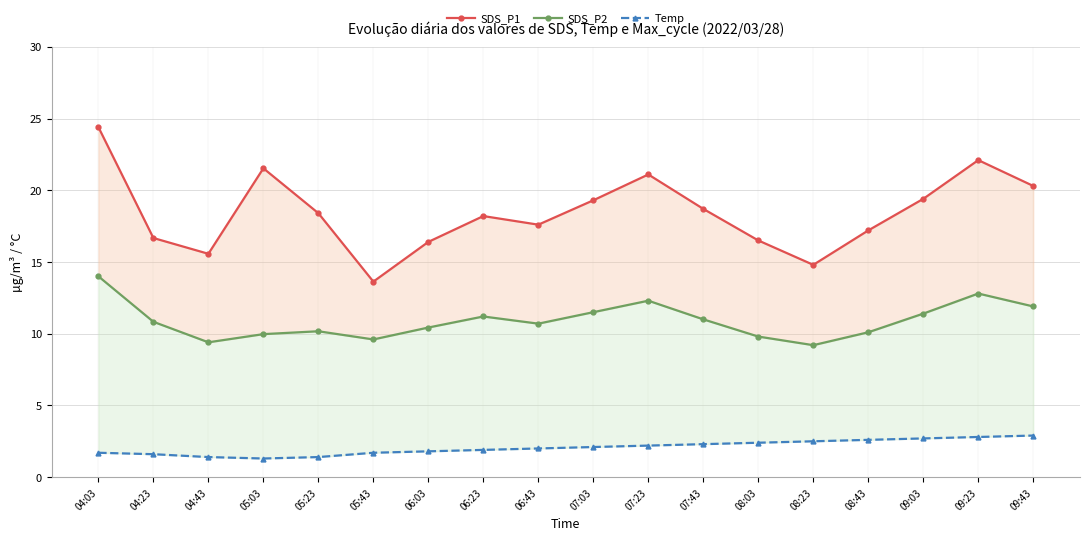

At which category does Temp reach its first local valley?

05:03